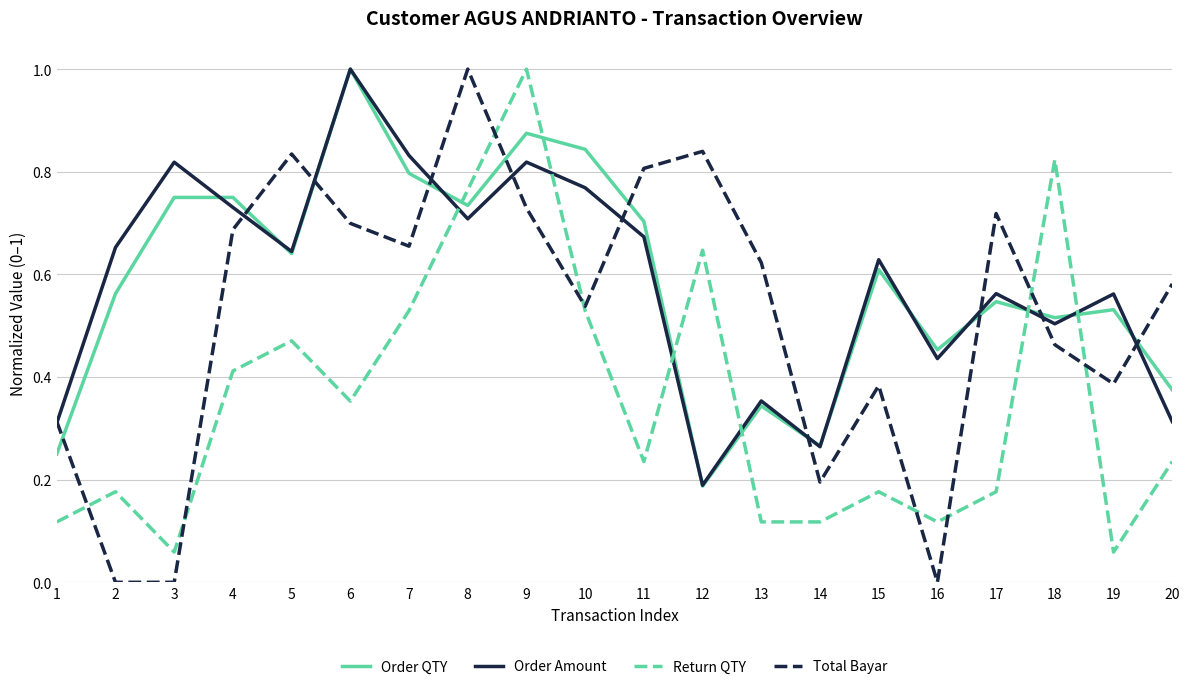

How many intersections are there between Return QTY and Total Bayar?

8